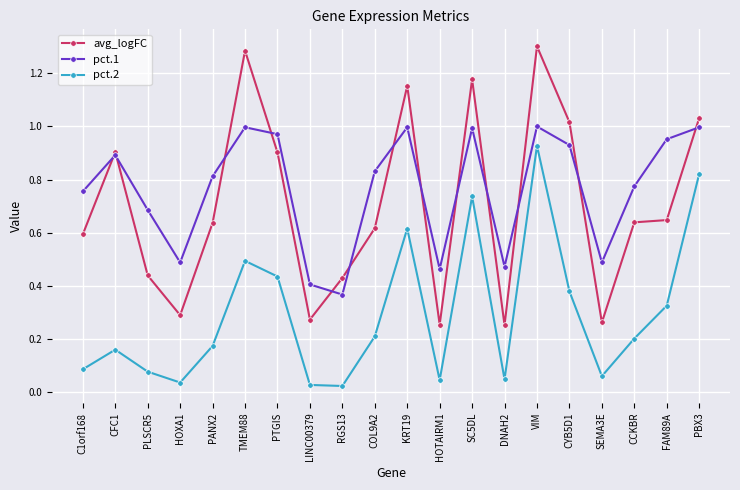

Which category has the lowest value in the pct.1 series?

RGS13